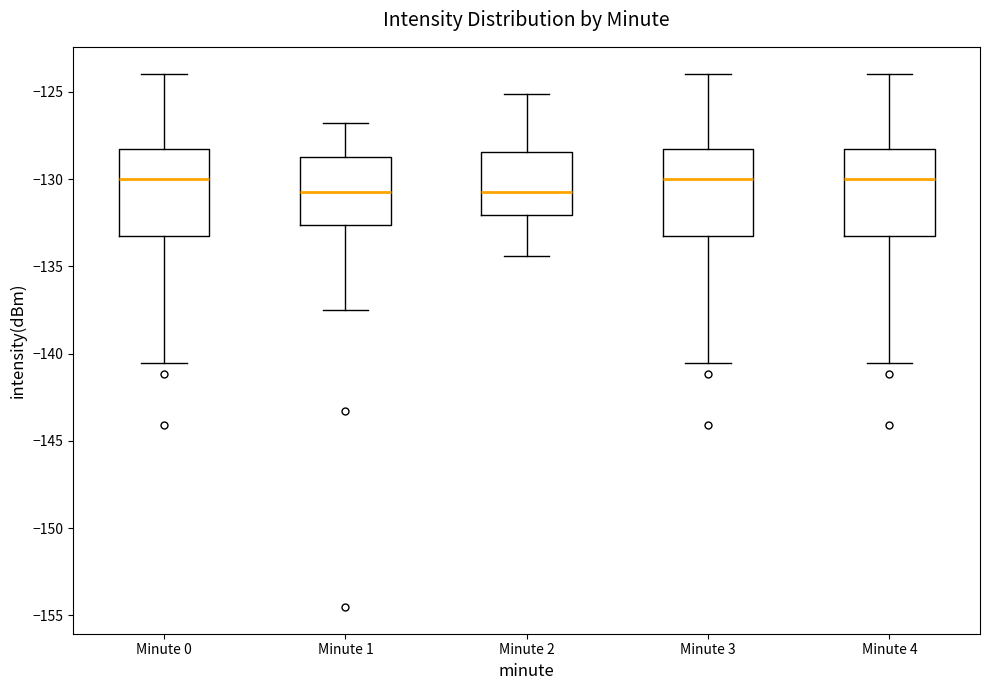

Where does the lower whisker of the box for Minute 3 end on the y-axis? The values are not printed on the chart, so give them approximately, as read against the axis.

-140.5